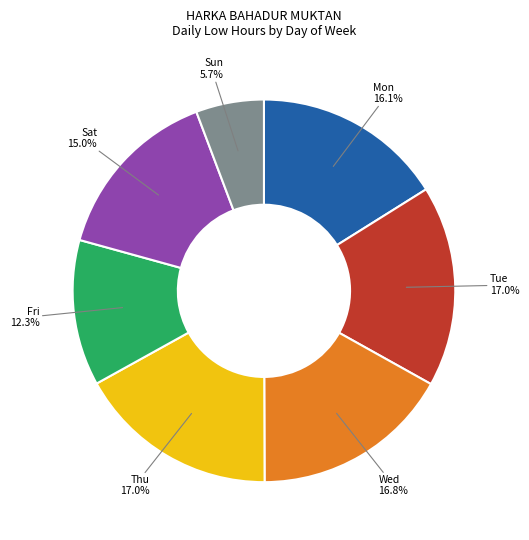

Is there a majority slice in this chart?

No